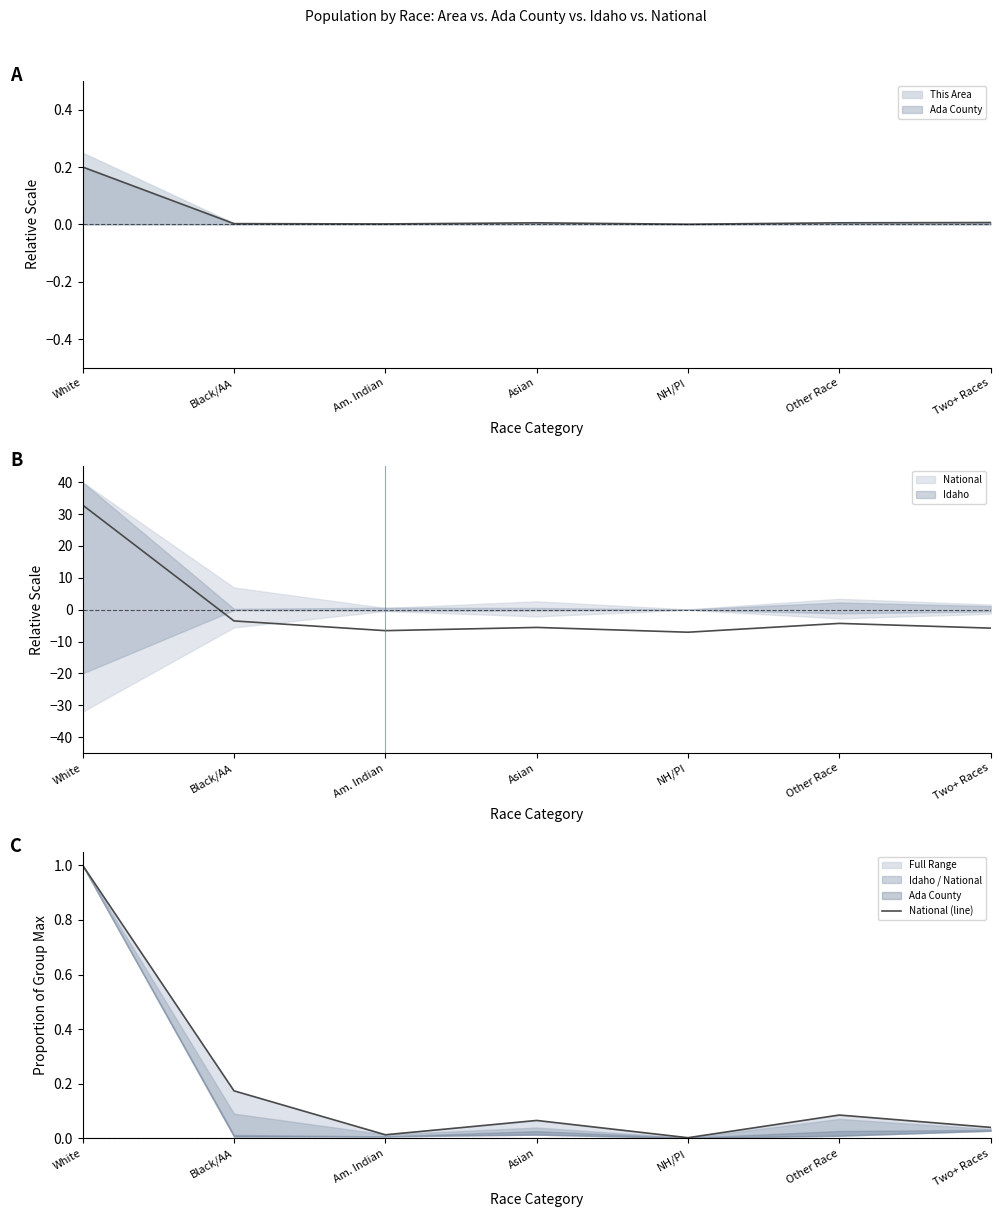

At which category does the data reach its first local valley?

Am. Indian